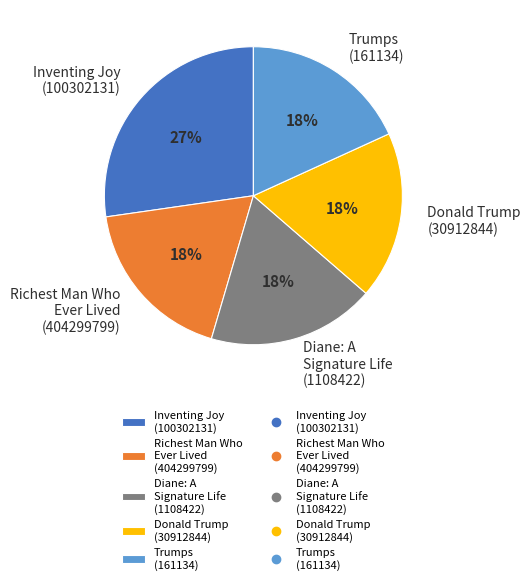

Between Richest Man Who Ever Lived (404299799) and Inventing Joy (100302131), which is larger?

Inventing Joy (100302131)